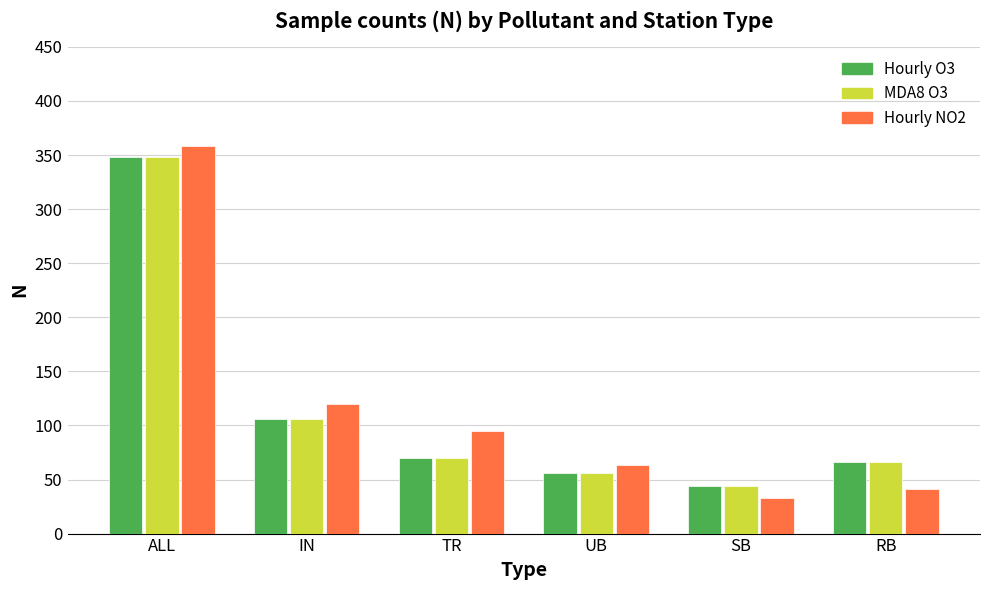

At how many categories does at least one series exceed 218?

1